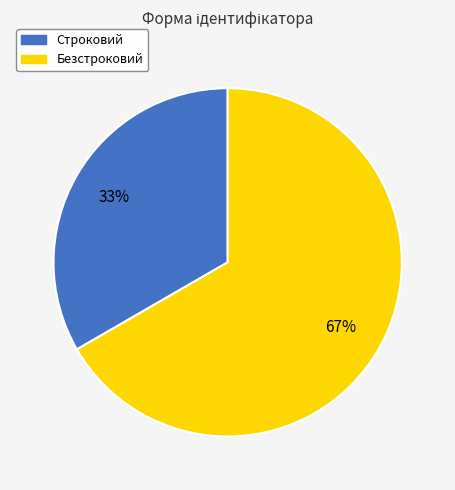

True or false: Строковий accounts for 48% of the total.

False